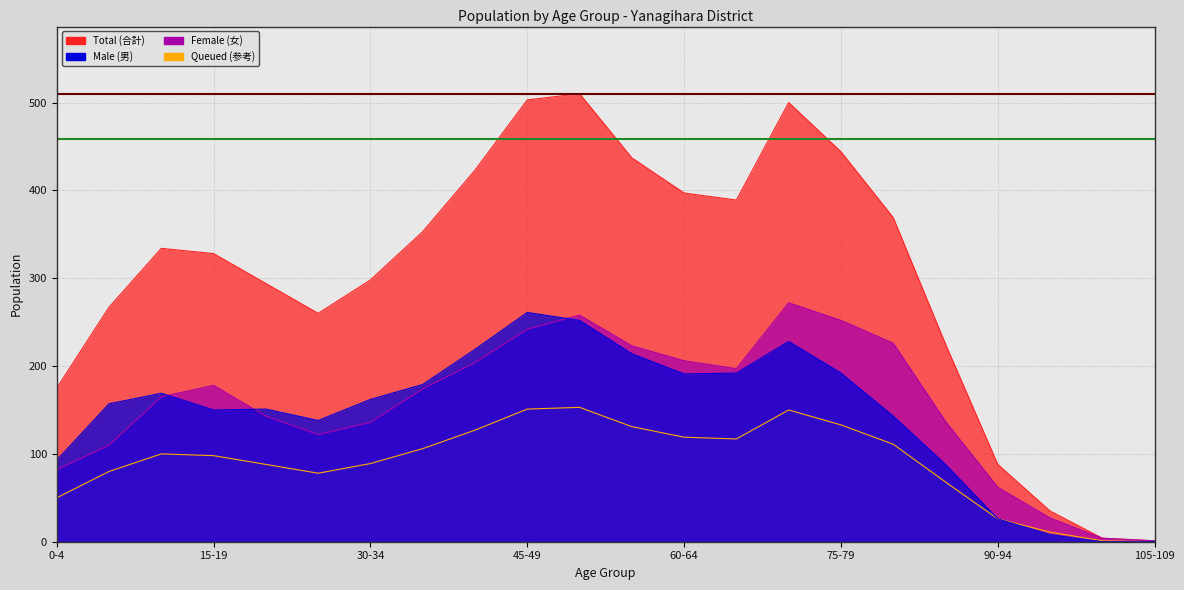

How many values in the Total (合計) series are below 334?

11